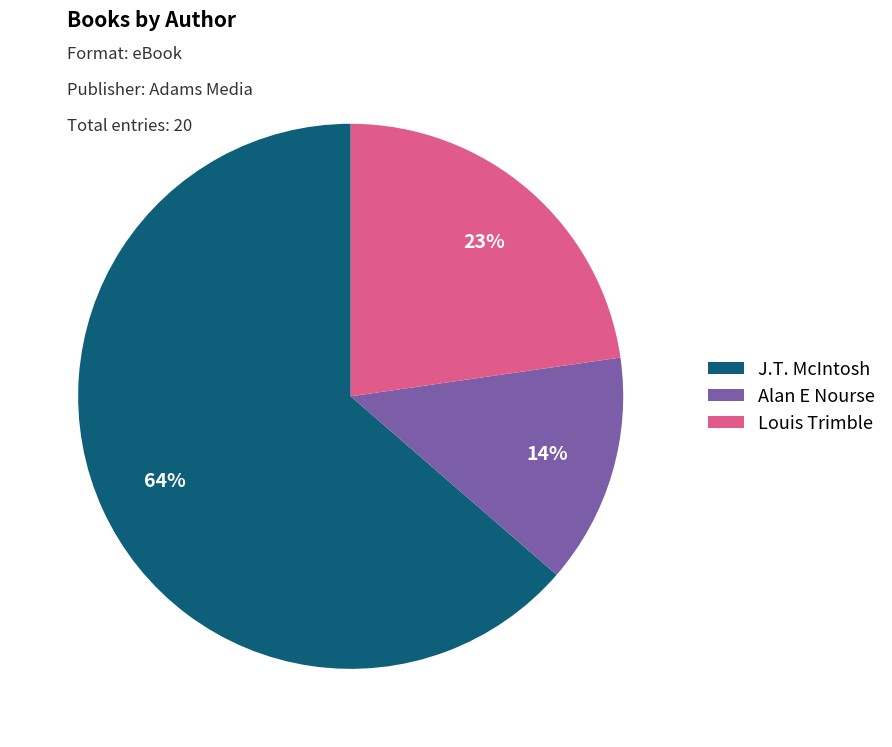

What percentage is the Alan E Nourse slice, to the nearest percent?

14%